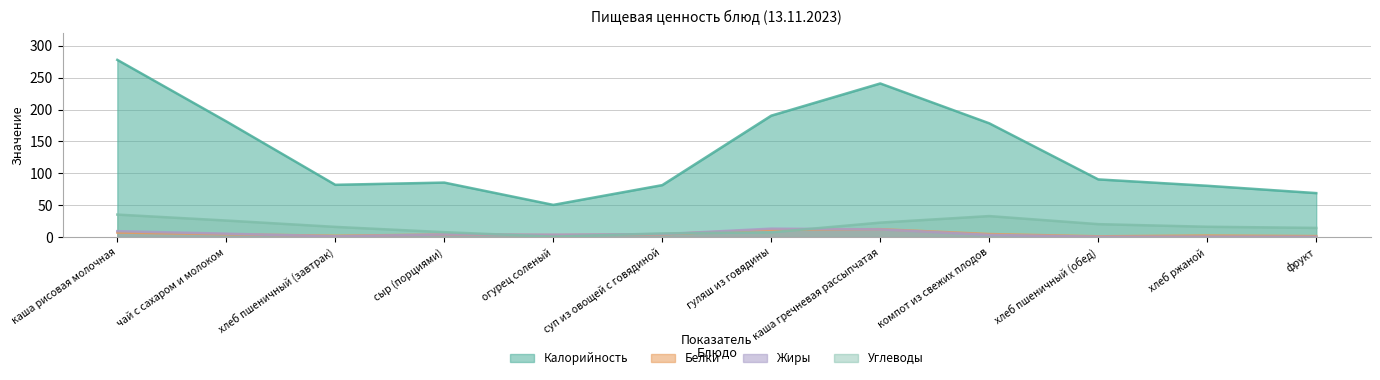

Between каша рисовая молочная and хлеб ржаной, which series saw the biggest shift?

Калорийность